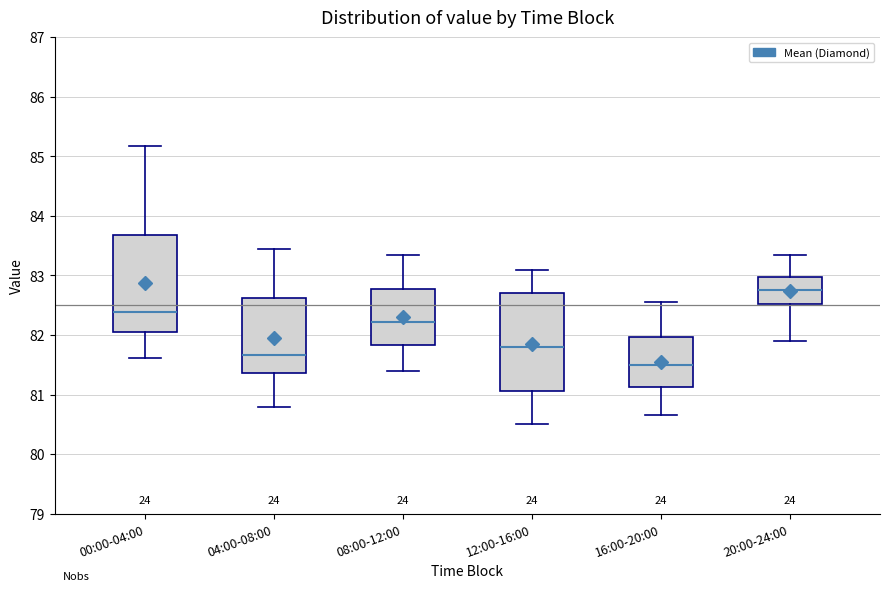

Which box has the lowest median line?

16:00-20:00